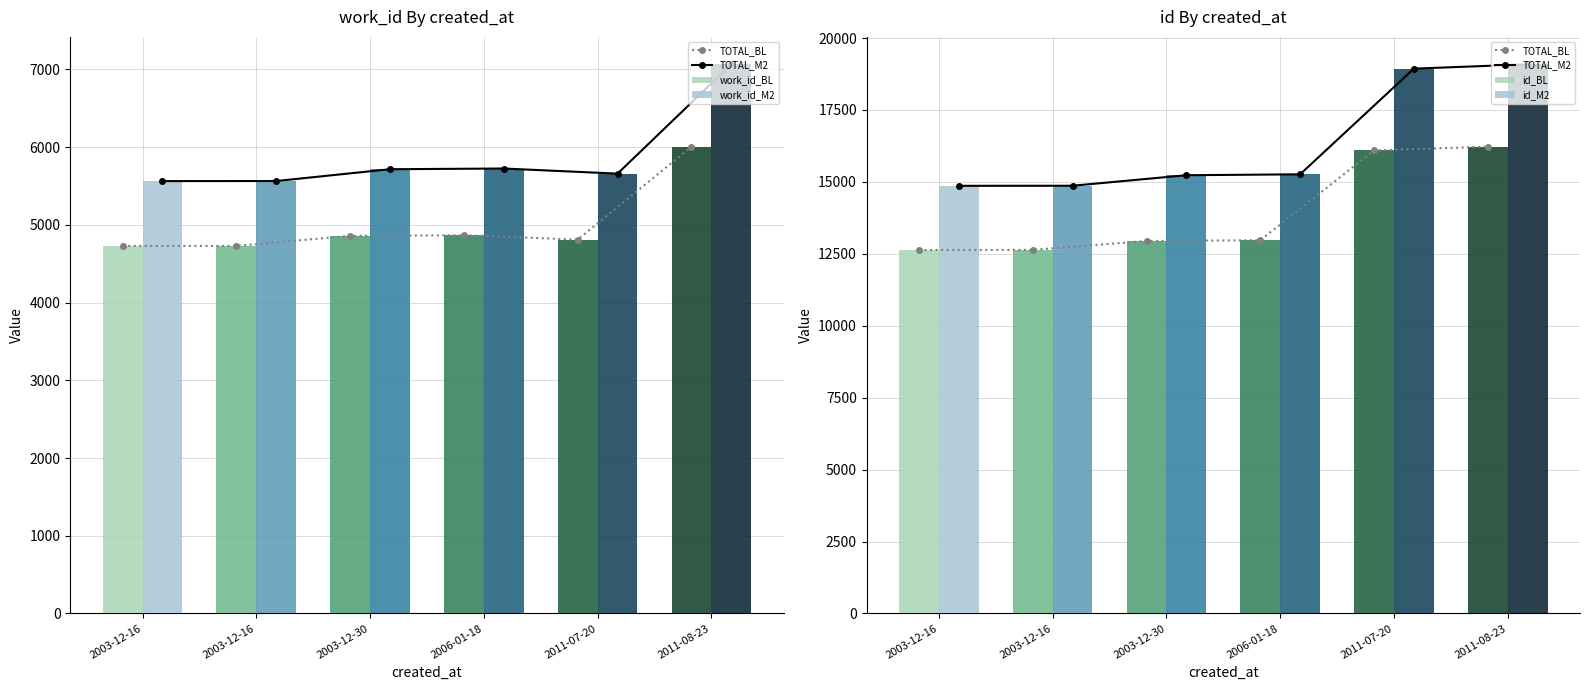

What is the label of the 1st bar from the right?

2011-08-23